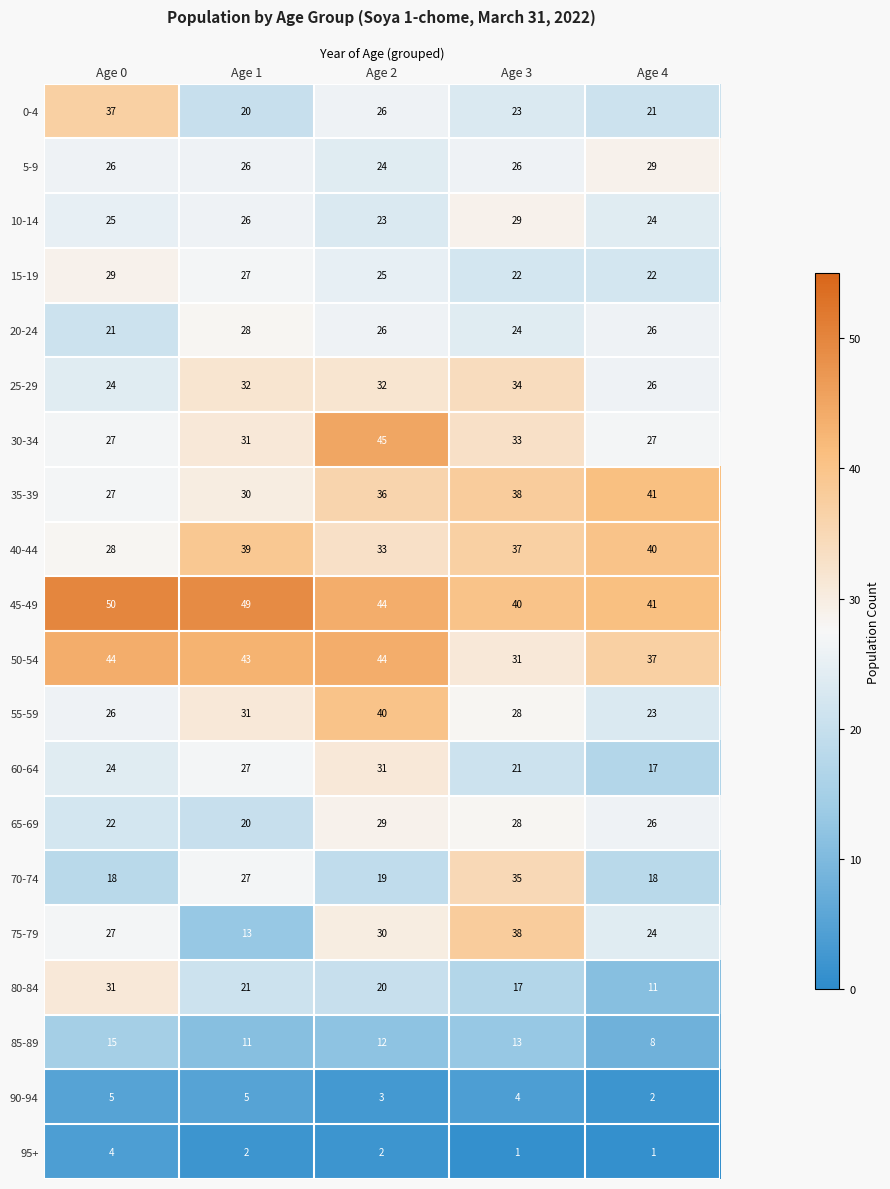

How many series are shown in this chart?

20